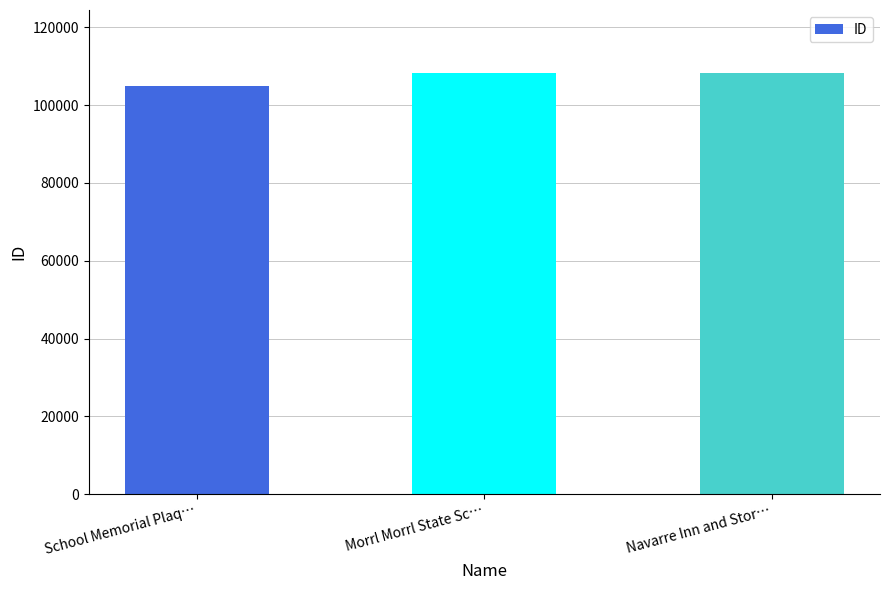

What is the average value?

107129